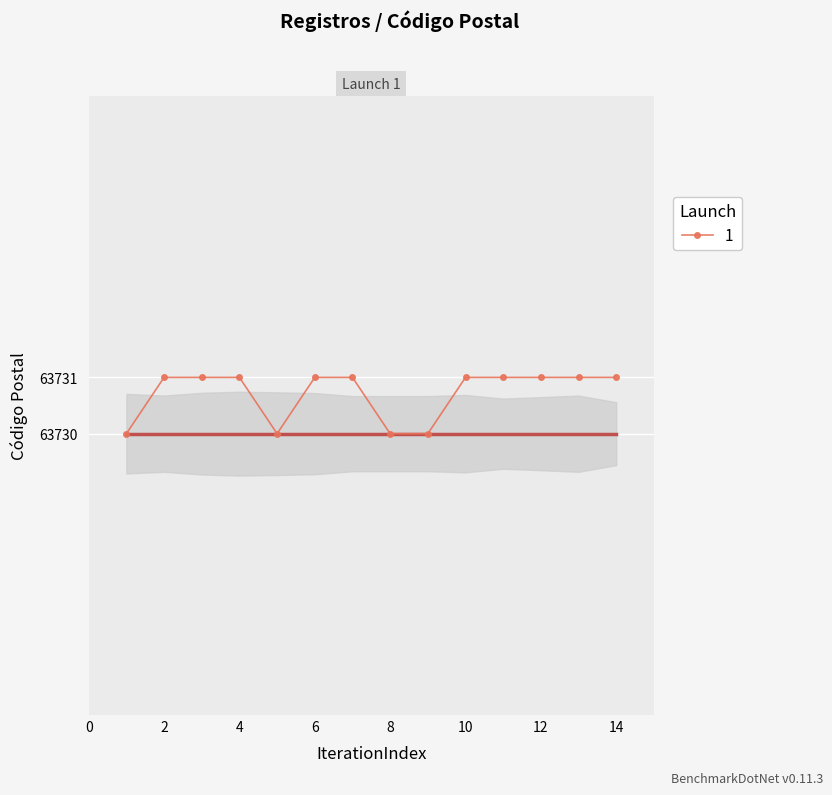

How many values are between 63730 and 63731?

14